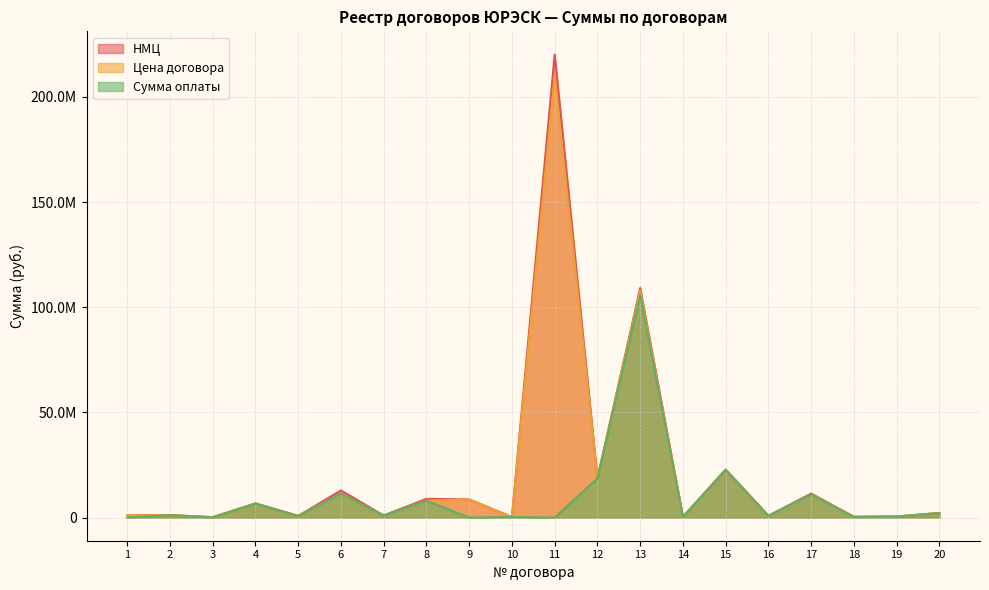

At which category is the sum across all series the highest?

11